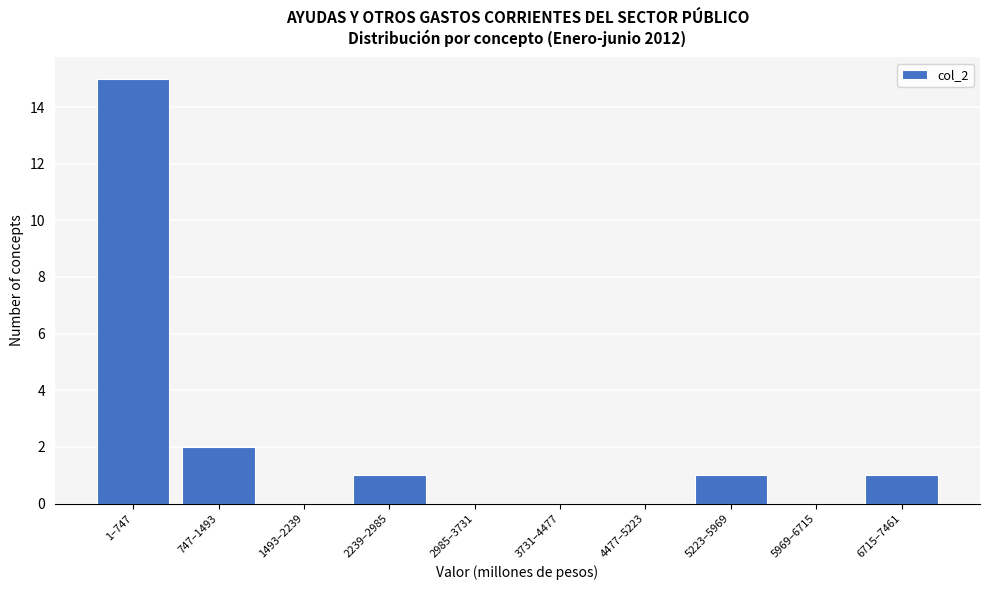

Reading right to left, what are all the values shown in this chart?

6715–7461=1	5969–6715=0	5223–5969=1	4477–5223=0	3731–4477=0	2985–3731=0	2239–2985=1	1493–2239=0	747–1493=2	1–747=15